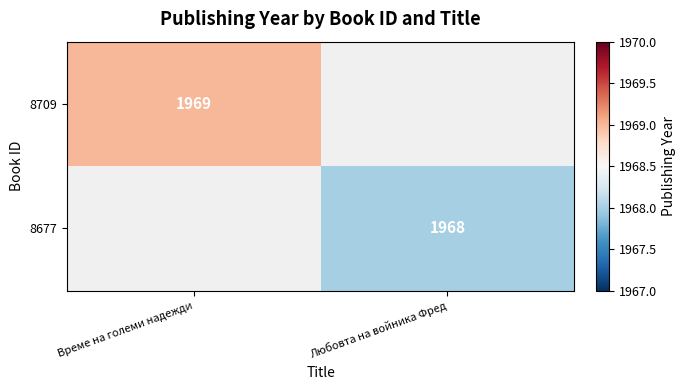

True or false: 8677 has a value of 841 at Любовта на войника Фред.

False